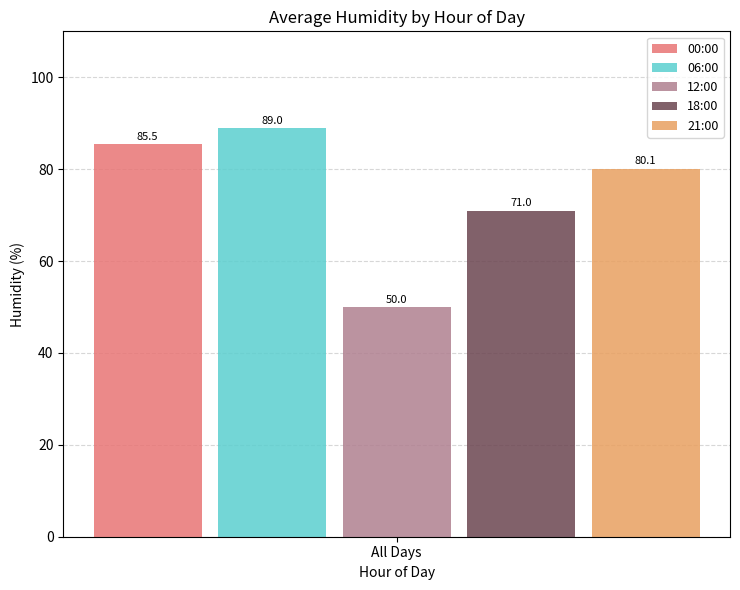

Reading right to left, transcribe all the data shown in this chart.

00:00: 85.5
06:00: 89.0
12:00: 50.0
18:00: 71.0
21:00: 80.1